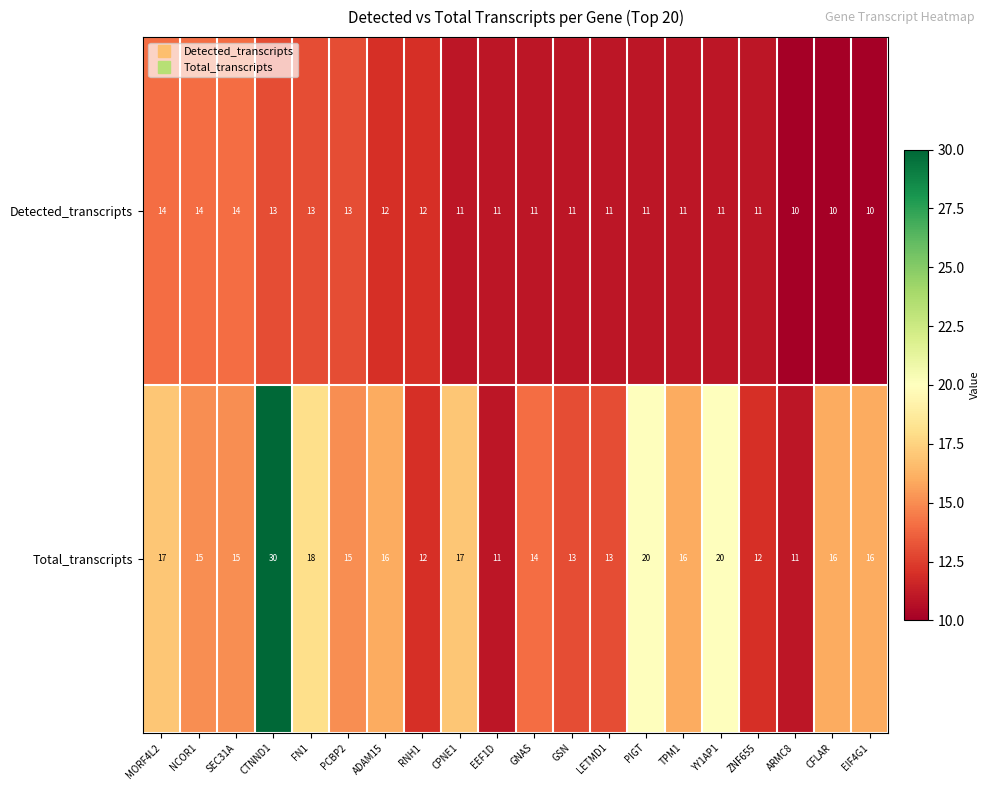

Which series has the widest spread of values?

Total_transcripts